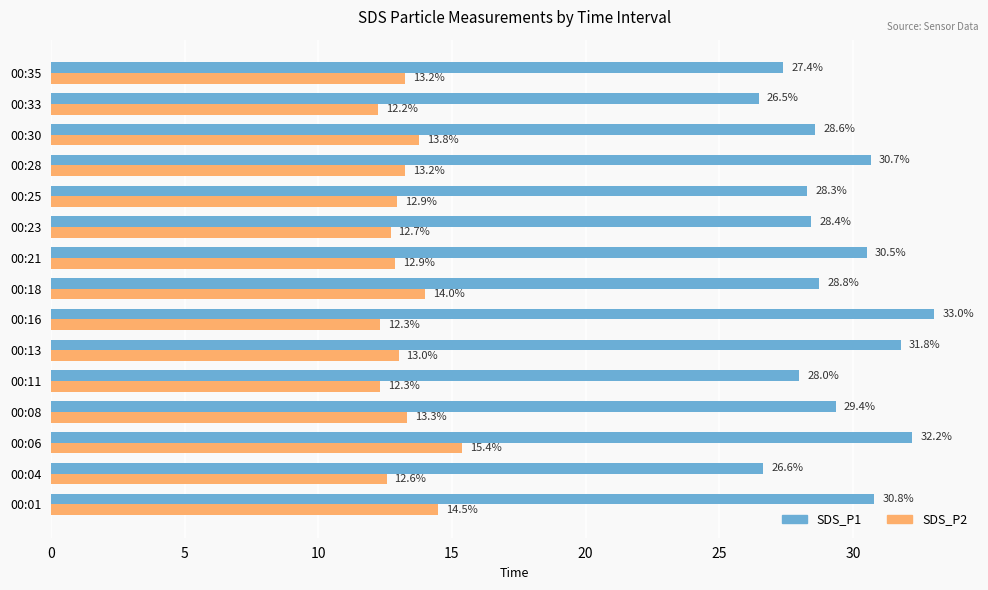

How many data points in SDS_P2 are less than 13?

7